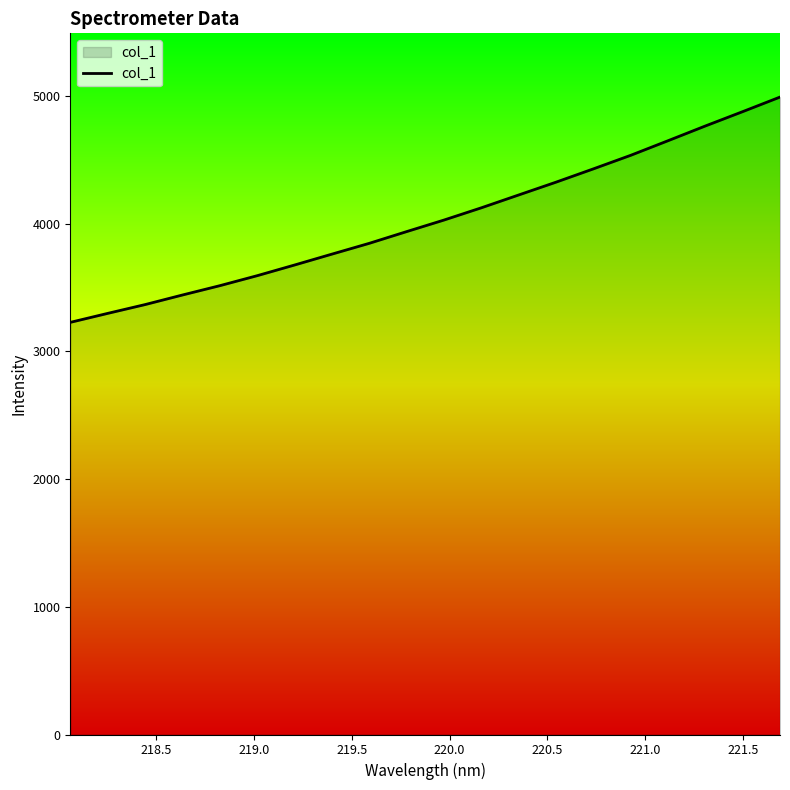

What is the smallest value displayed?

3226.8